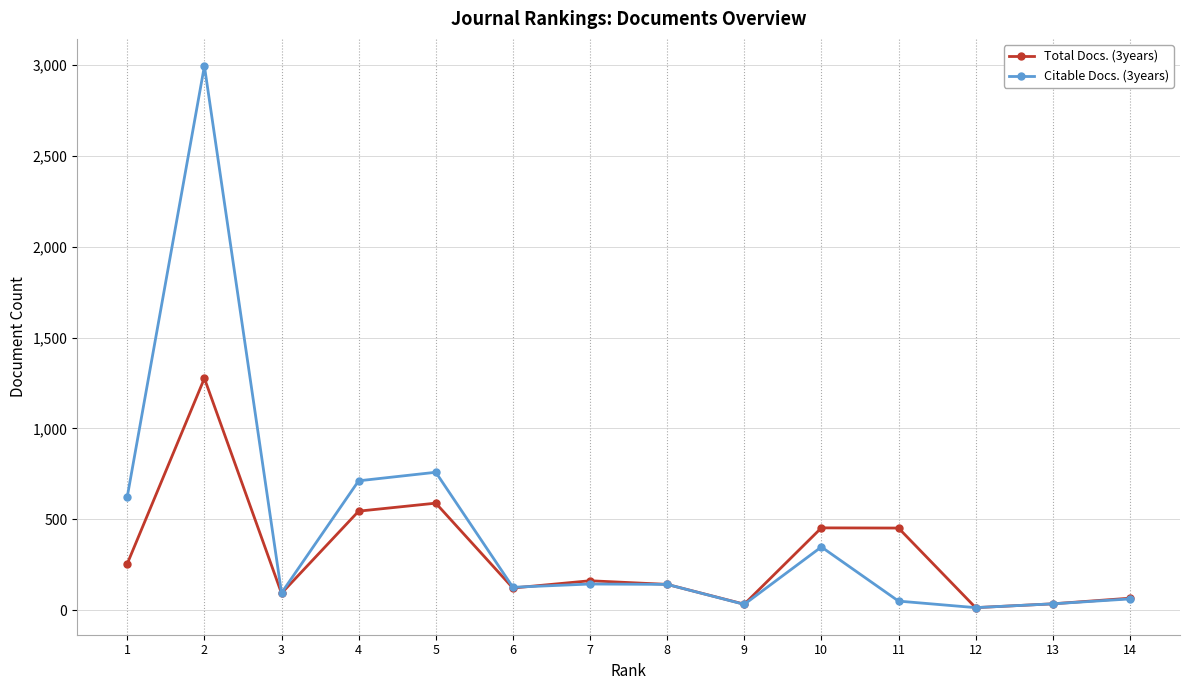

Count the number of data series in this chart.

2